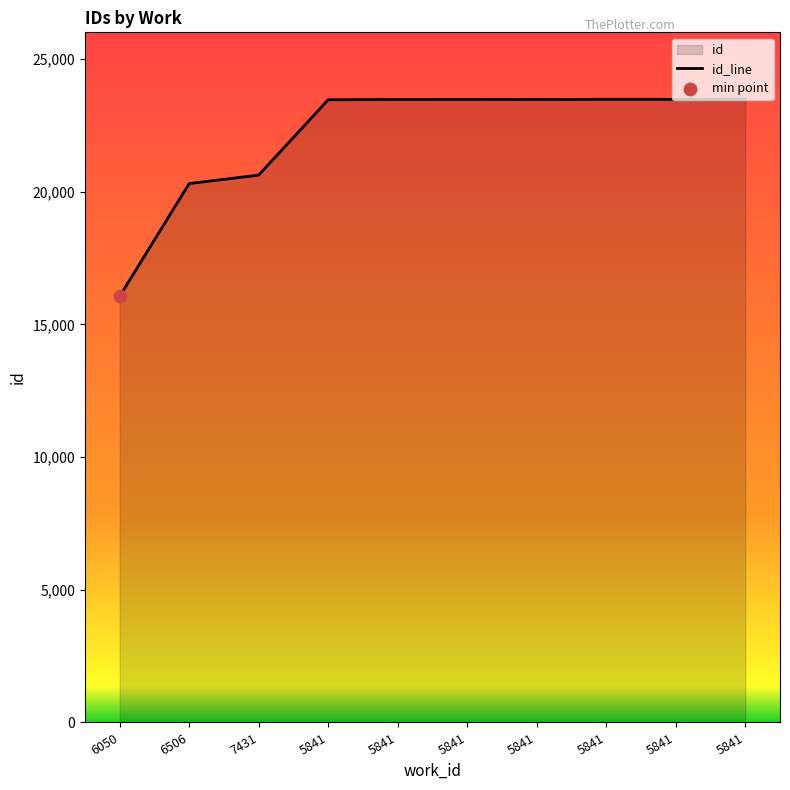

What is the change in value from 6050 to 5841?

+7438